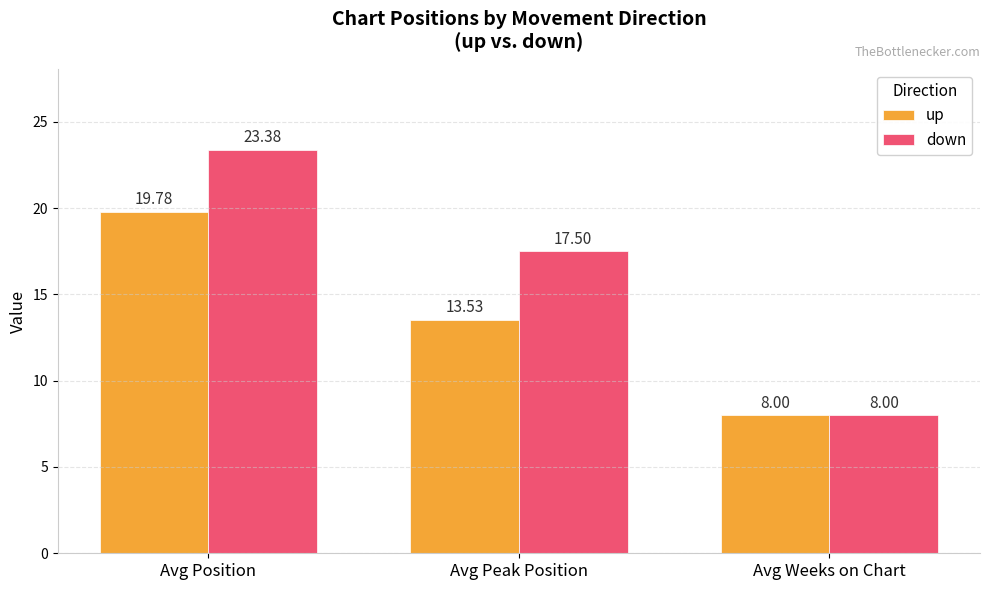

How many groups of bars are there?

3